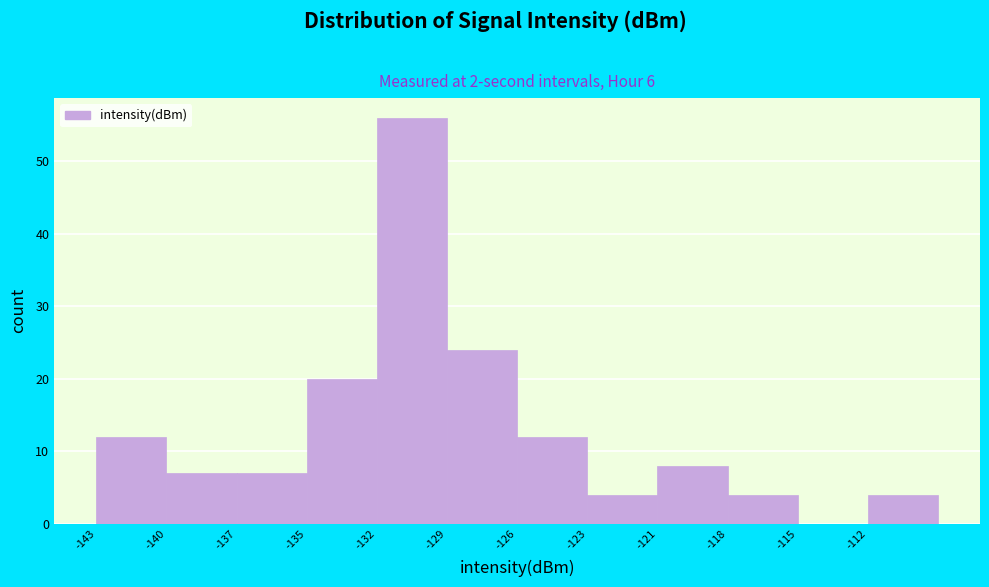

Reading left to right, what are all the values shown in this chart?

-143=12	-140=7	-137=7	-135=20	-132=56	-129=24	-126=12	-123=4	-121=8	-118=4	-115=0	-112=4